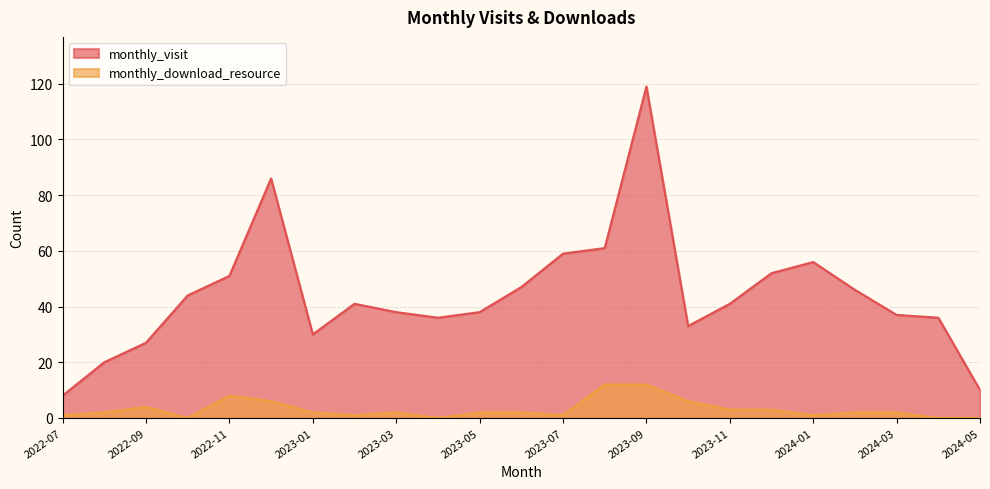

Which label corresponds to the smallest value in the chart?

2022-10